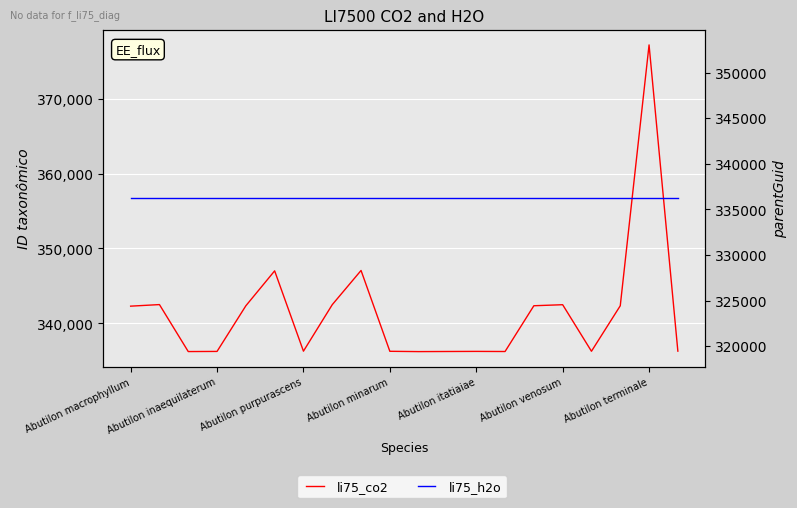

What is the average value of the li75_co2 series?

341527